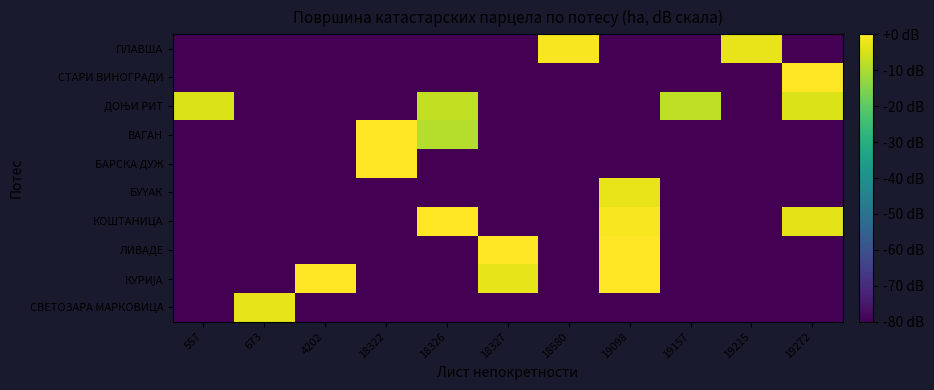

What is the total value across all series at 18322?

-631.6